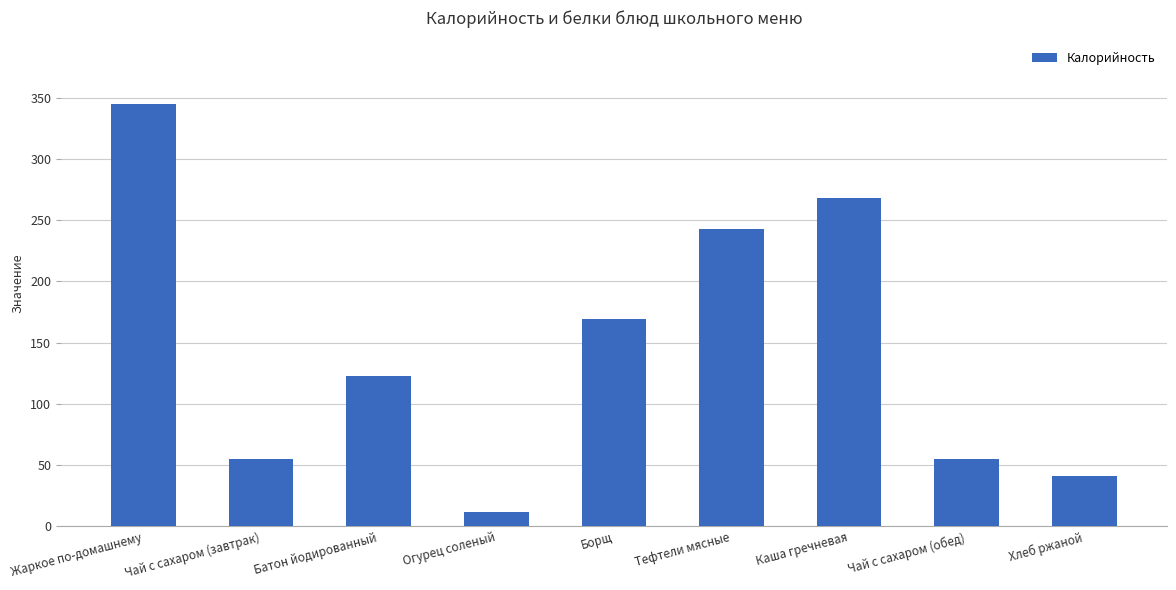

What is the sum of all values?

1311